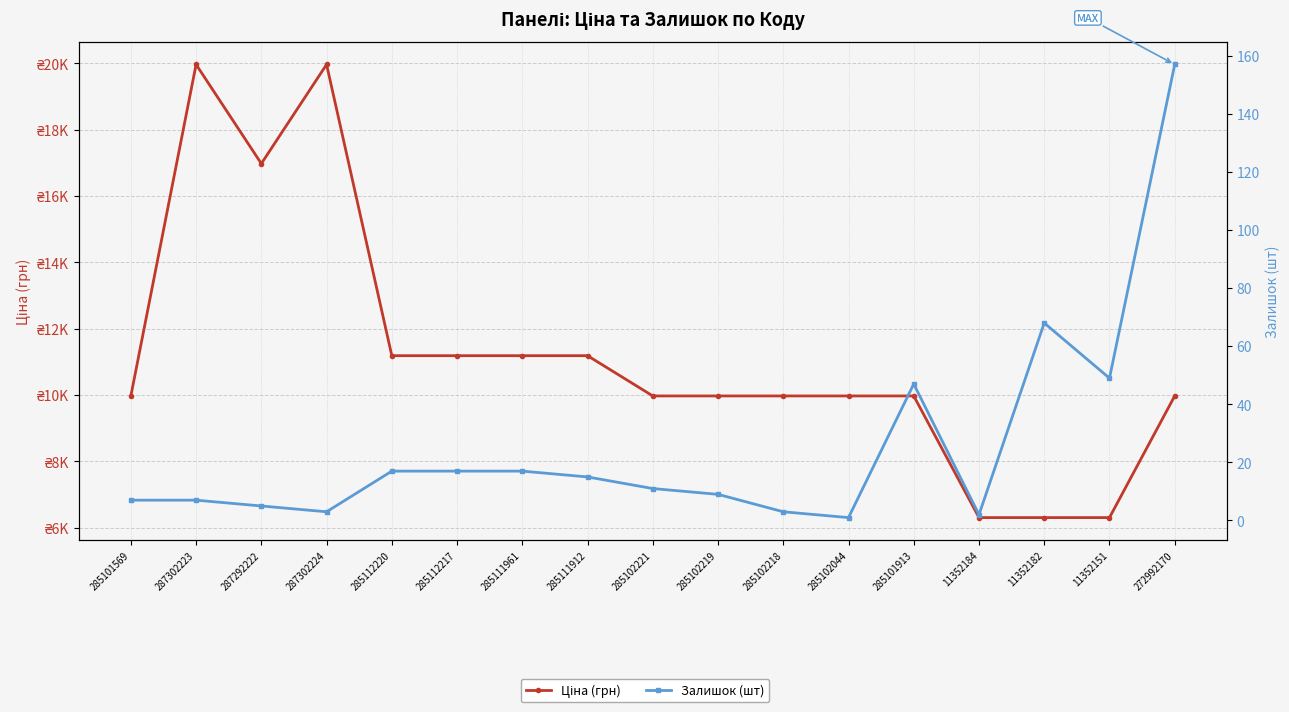

Count the number of categories in the chart.

17